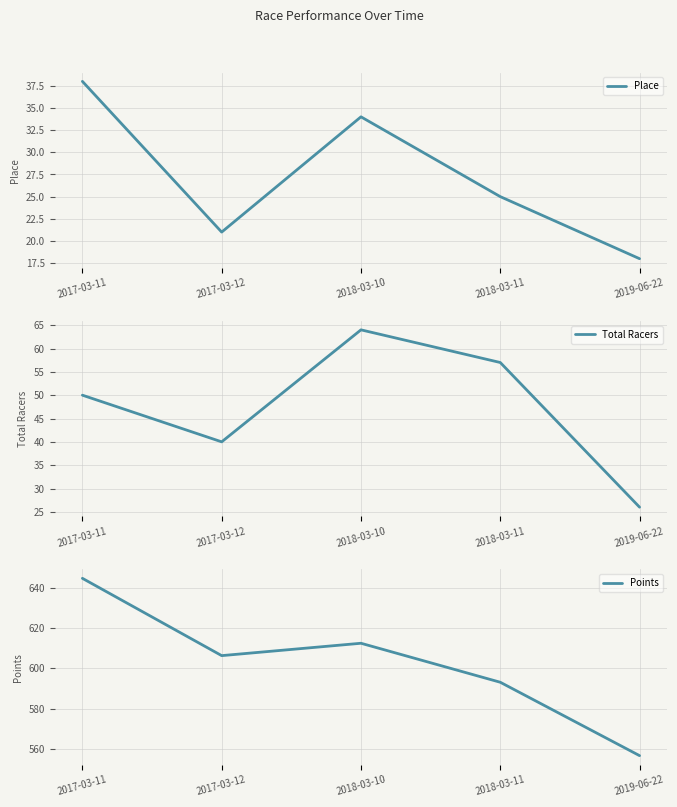

What is the approximate value of Total Racers at 2017-03-11?

50